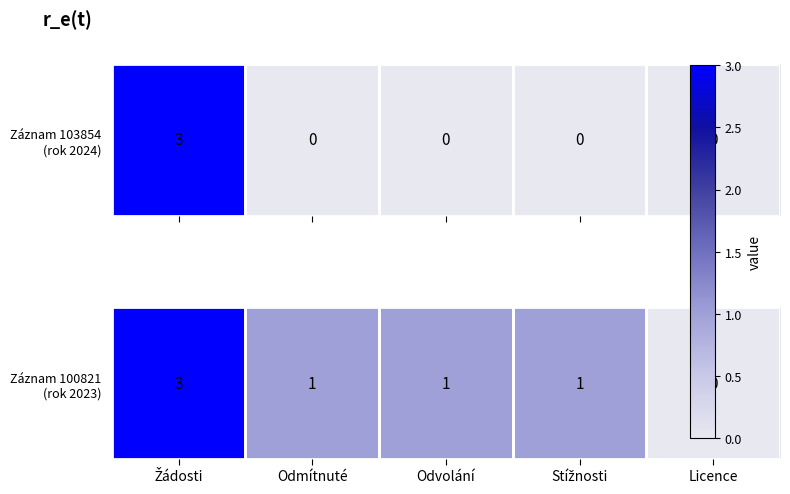

What is the average value?

1